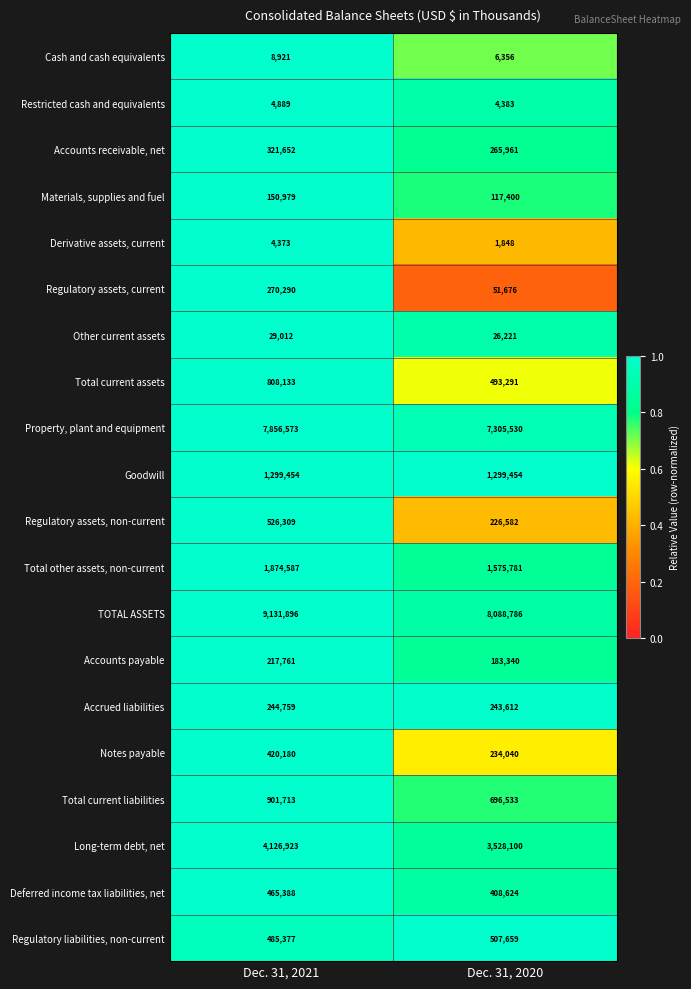

Rank the series at Dec. 31, 2020 from highest to lowest value.

TOTAL ASSETS, Property, plant and equipment, Long-term debt, net, Total other assets, non-current, Goodwill, Total current liabilities, Regulatory liabilities, non-current, Total current assets, Deferred income tax liabilities, net, Accounts receivable, net, Accrued liabilities, Notes payable, Regulatory assets, non-current, Accounts payable, Materials, supplies and fuel, Regulatory assets, current, Other current assets, Cash and cash equivalents, Restricted cash and equivalents, Derivative assets, current